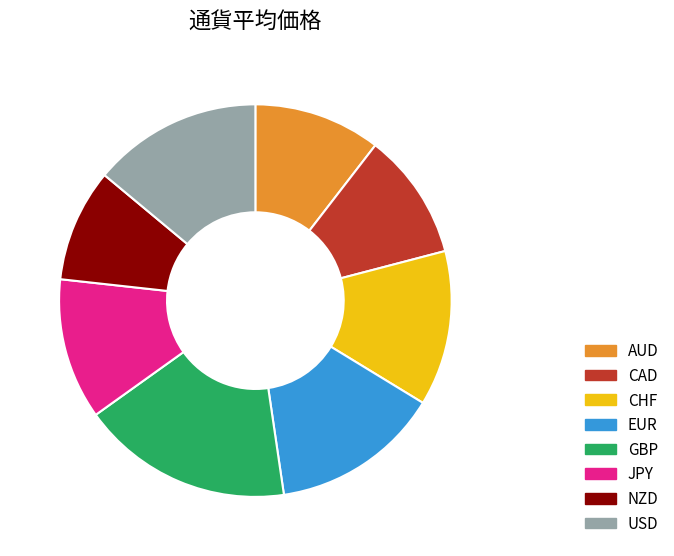

Is it true that USD is 28% of the pie?

False